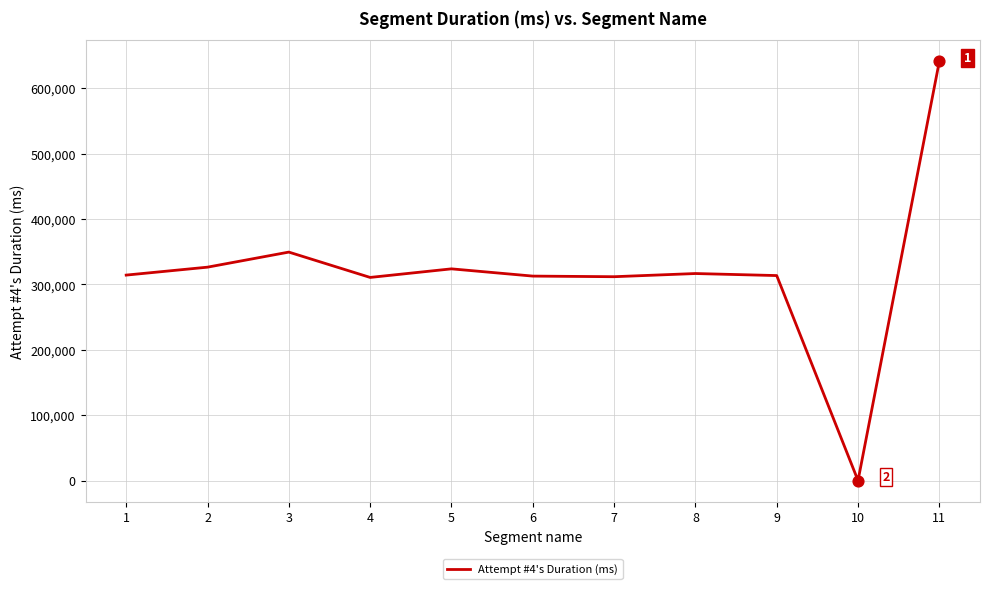

What is the change in value from 8 to 11?

+324498